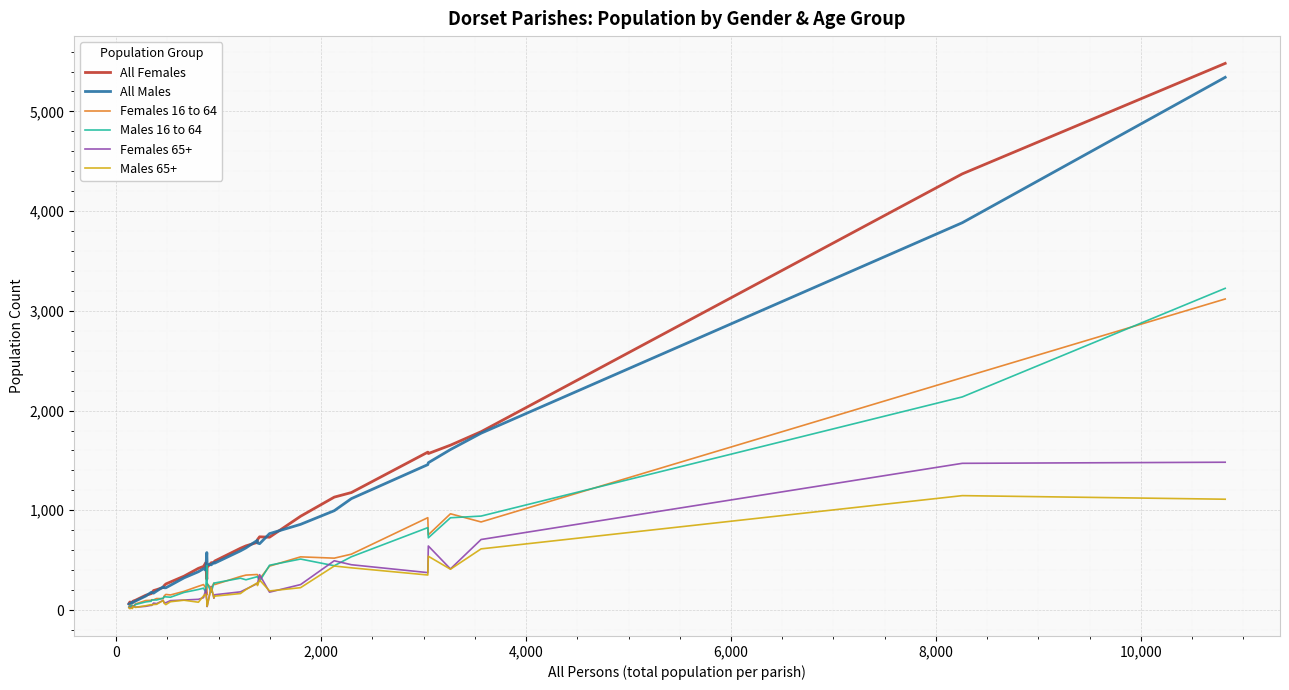

What is the maximum value shown in the chart?

5482